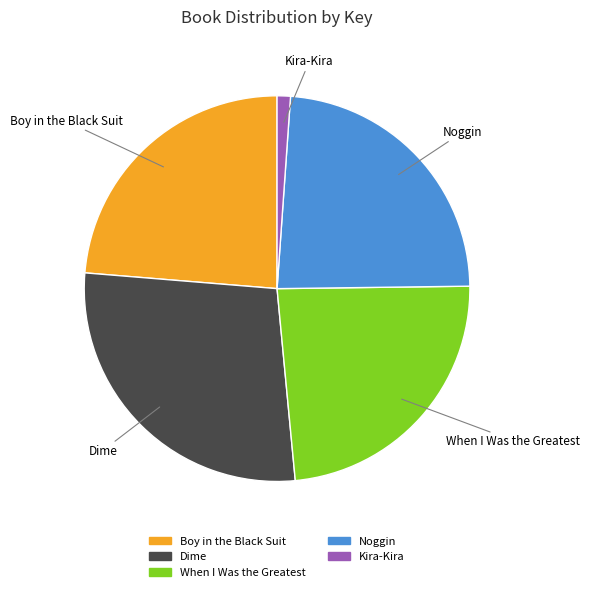

Does Dime represent more than half of the total?

No